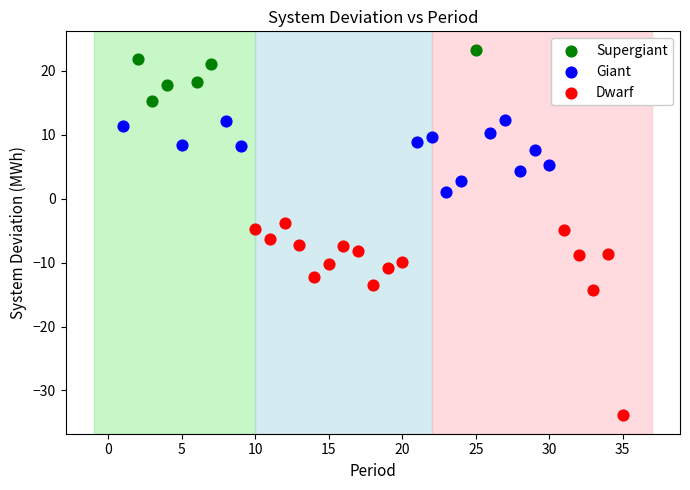

What are all the series names shown in the legend?

Supergiant, Giant, Dwarf